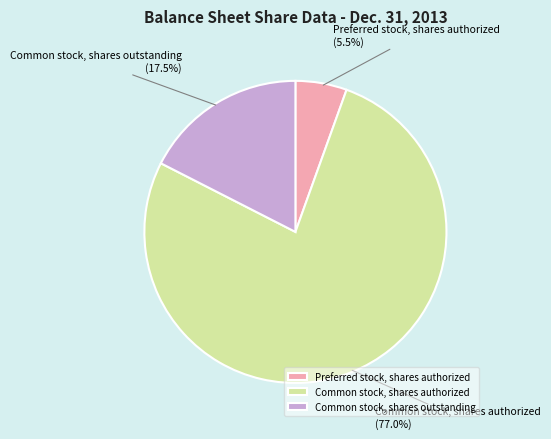

Is there any slice that represents more than half of the pie?

Yes